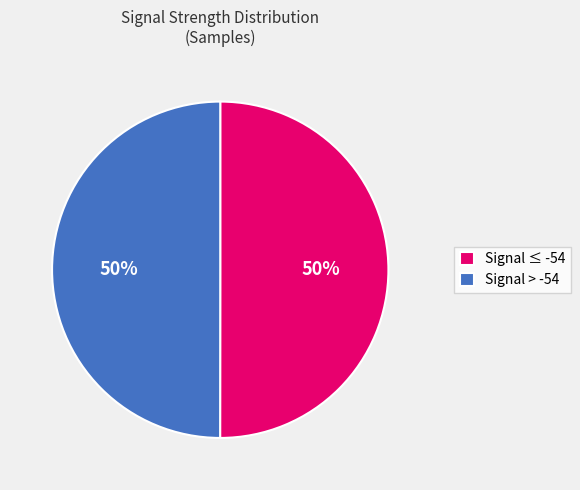

Approximately how many times larger is the value at Signal > -54 compared to Signal ≤ -54?

1.0